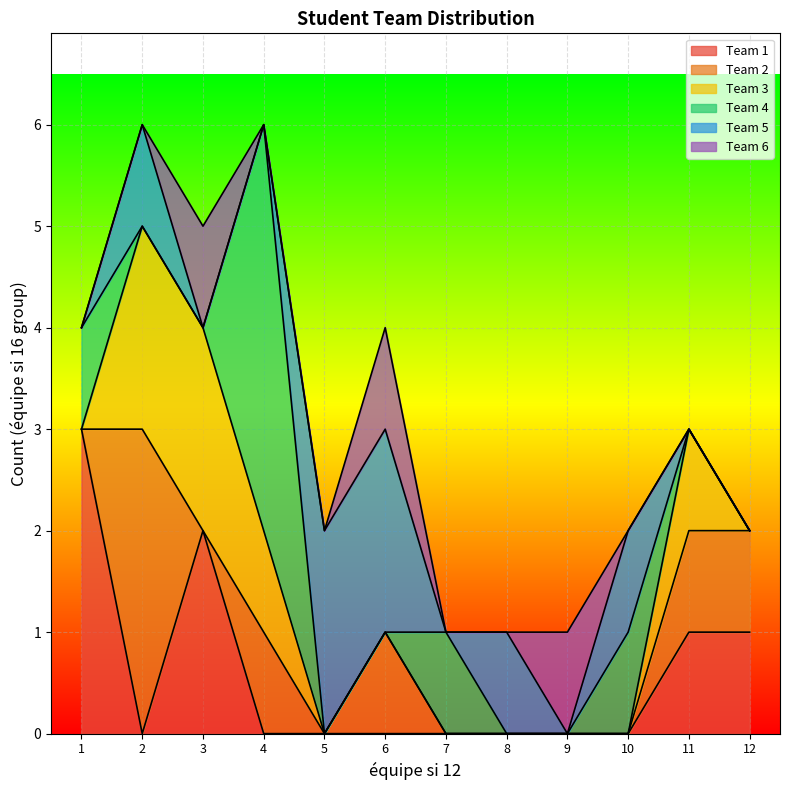

The value of Team 1 at 5 is 0. True or false?

True